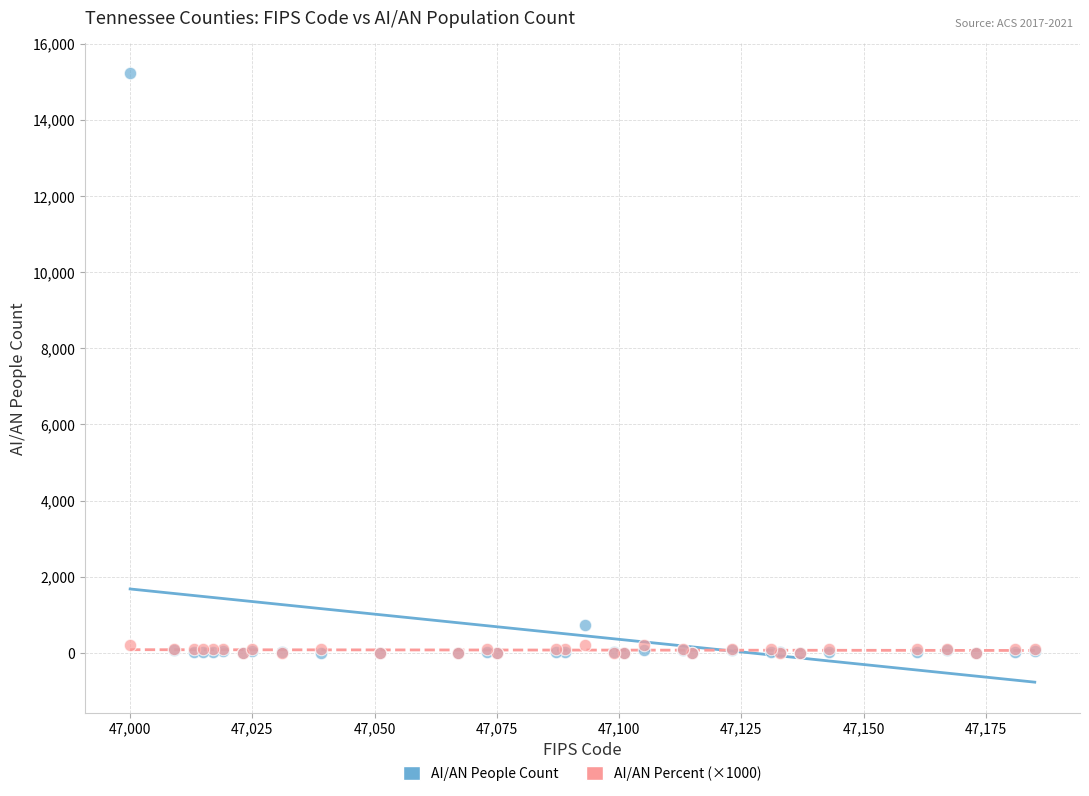

What are all the series names shown in the legend?

AI/AN People Count, AI/AN Percent (×1000)